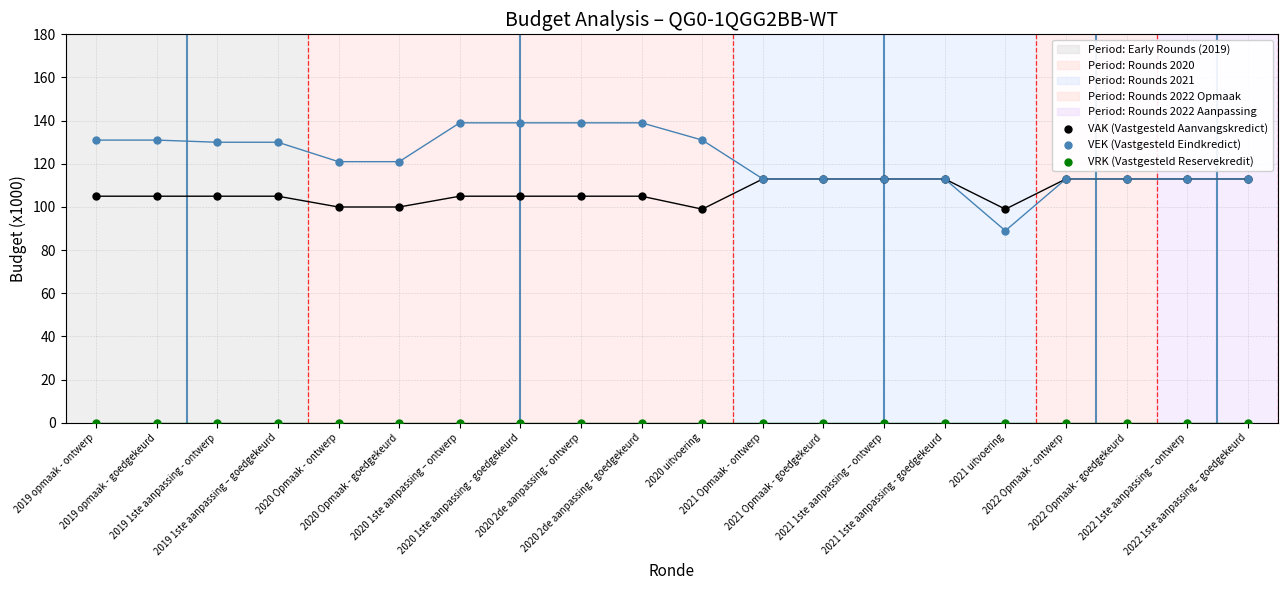

Across all series, what Y value is closest to 69?

89